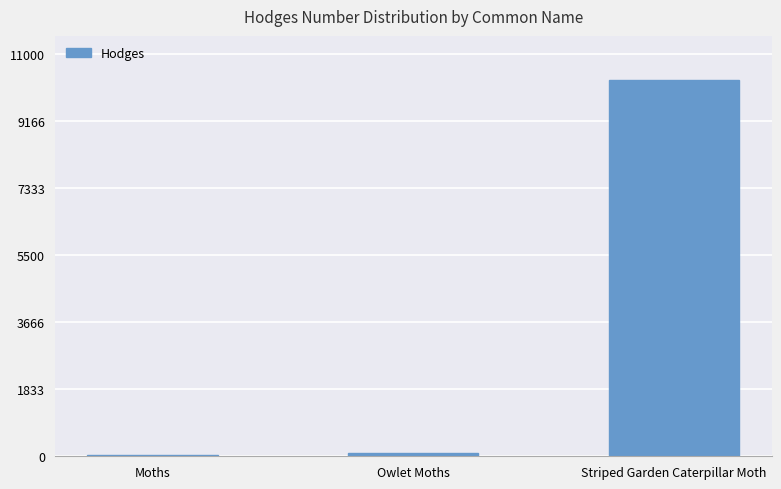

Reading left to right, transcribe all the data shown in this chart.

29.0	93.5	10304.0